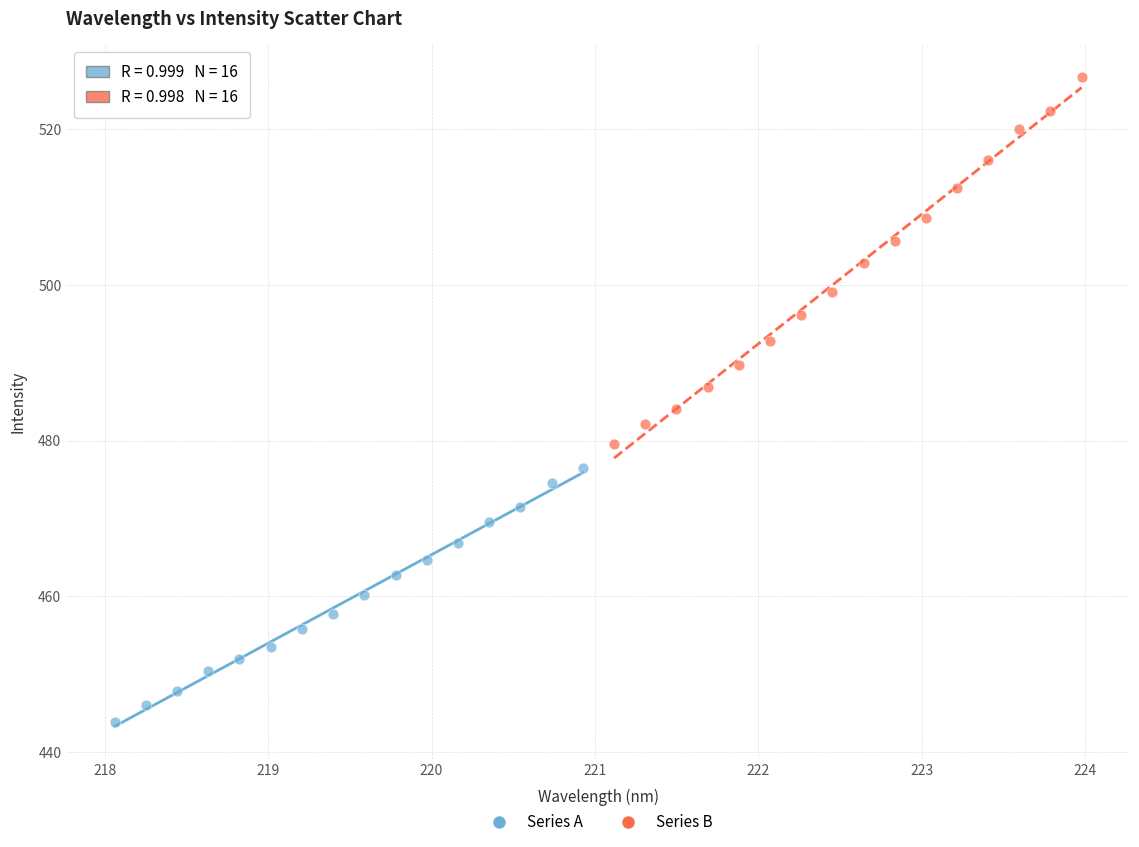

Which series has the widest spread of Y values?

Series B